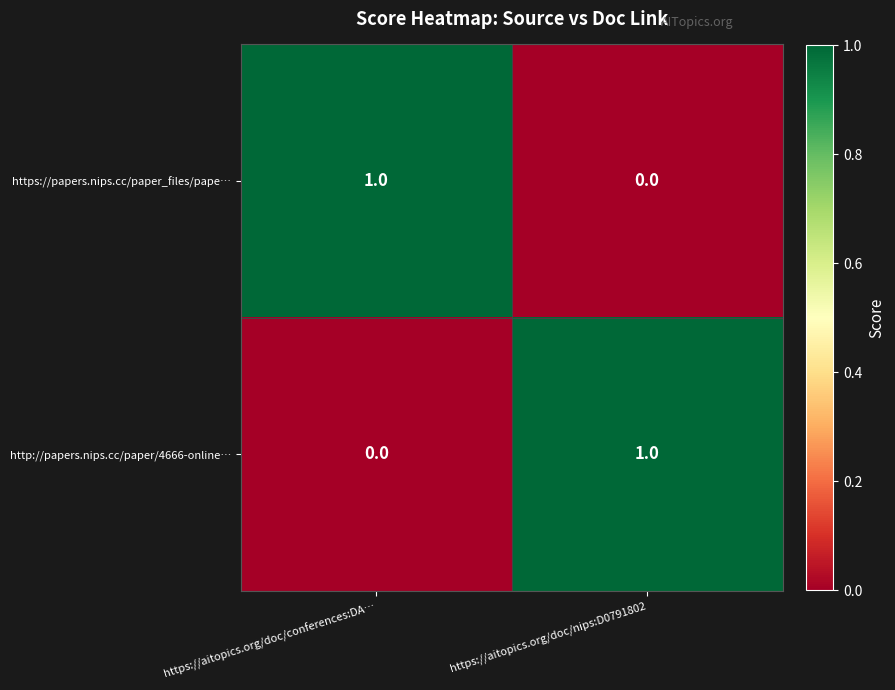

The value of http://papers.nips.cc/paper/4666-online… at https://aitopics.org/doc/conferences:DA… is 0. True or false?

True